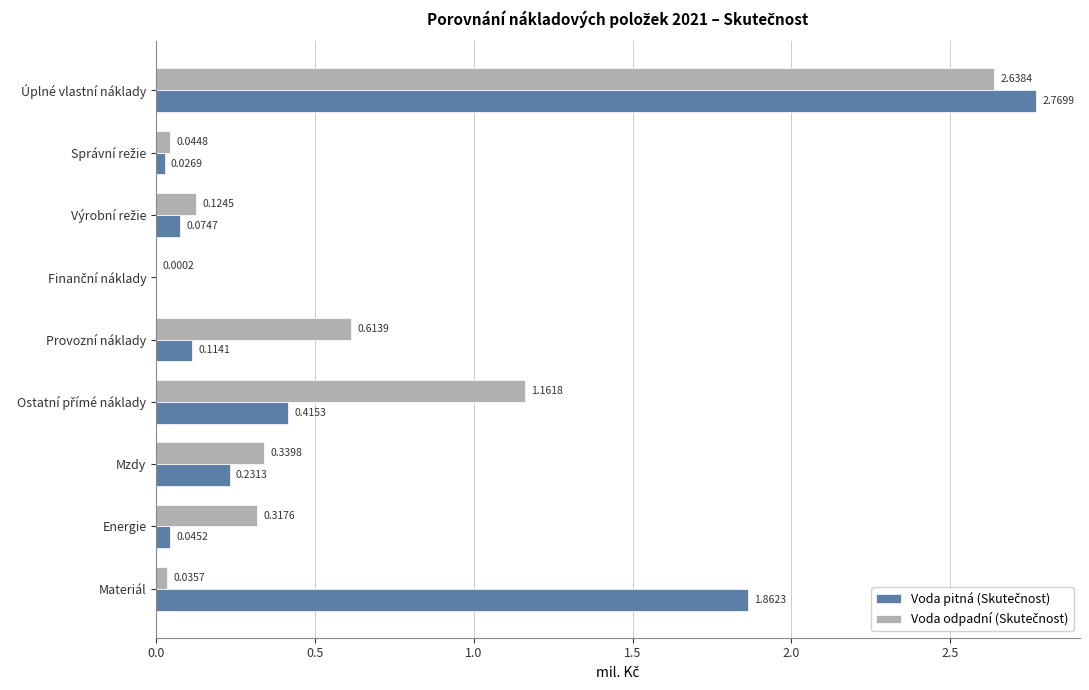

What is the total value across all series at Úplné vlastní náklady?

5.4